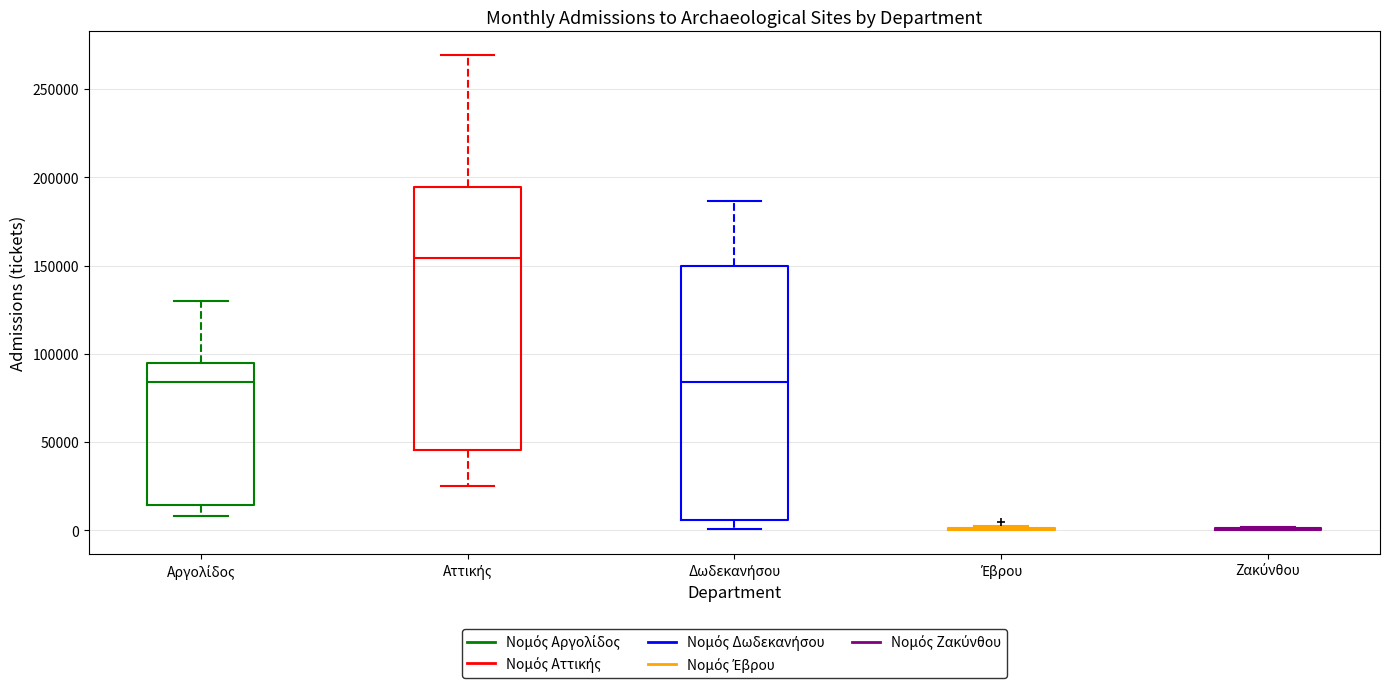

Reading left to right, transcribe this box plot: for each box, give where its median line is, the range the box spans, and where its two whiskers end, as read against the y-axis. The values are not printed on the chart, so give them approximately, as read against the axis.

Αργολίδος: median 85000, box 15000 to 95000, whiskers 10000 to 130000
Αττικής: median 155000, box 45000 to 195000, whiskers 25000 to 270000
Δωδεκανήσου: median 85000, box 5000 to 150000, whiskers 0 to 185000
Έβρου: box collapsed to a line at 0, whiskers 0 to 0
Ζακύνθου: box collapsed to a line at 0, whiskers 0 to 0